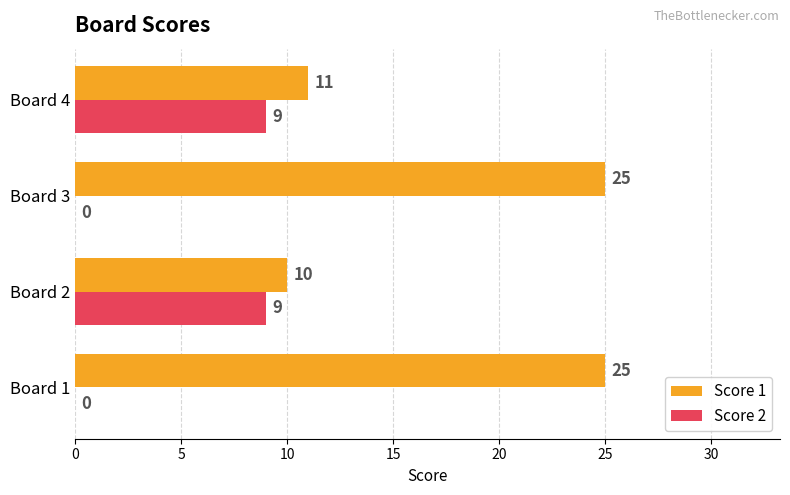

Between Board 2 and Board 3, which series saw the biggest shift?

Score 1